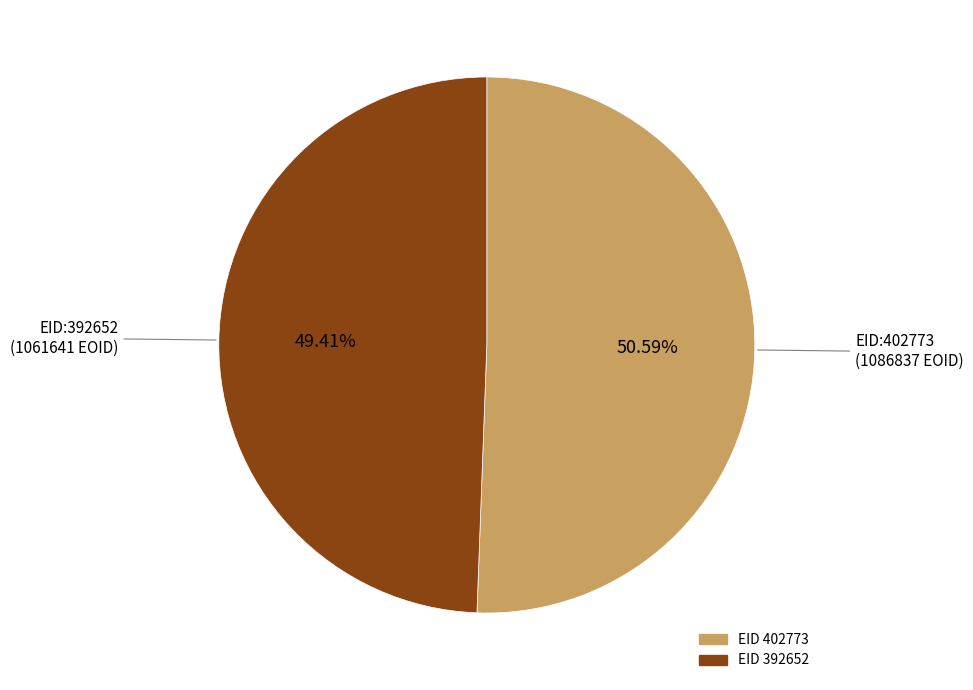

Is there any slice that represents more than half of the pie?

Yes